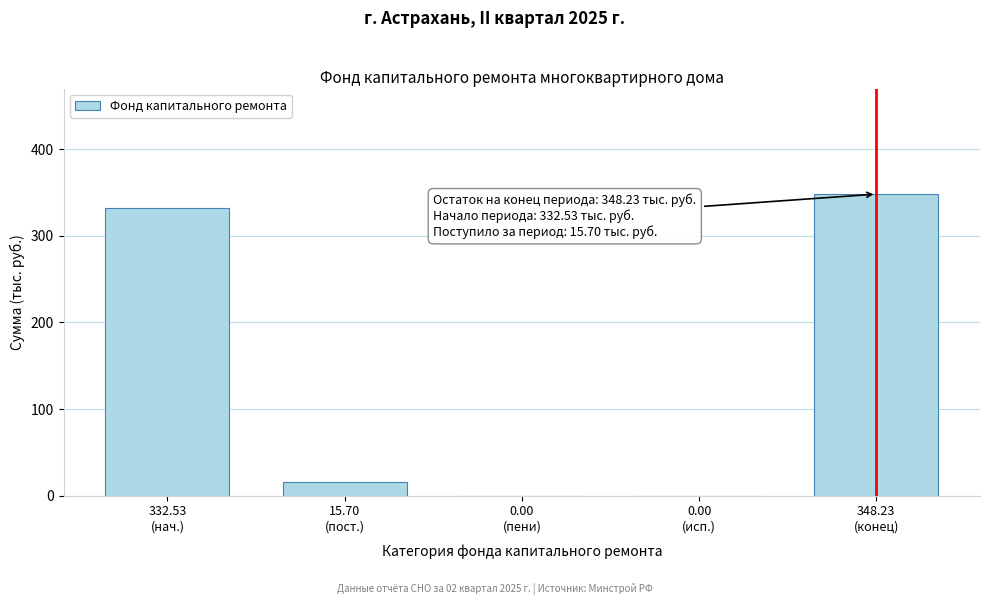

What is the greatest value displayed?

348.2